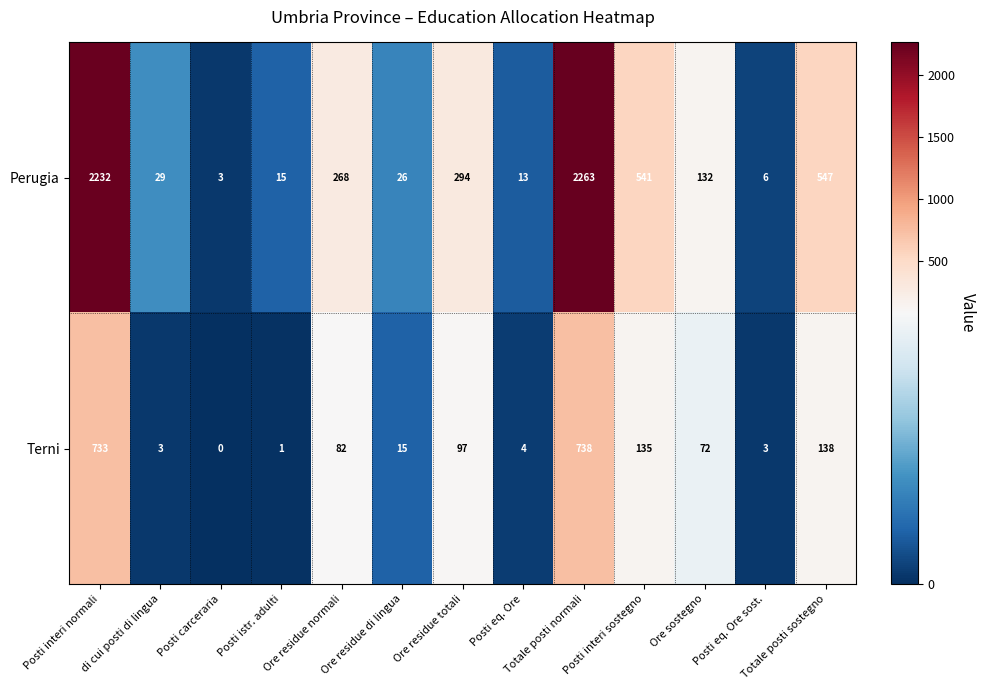

What is the difference between the Perugia values at Posti eq. Ore and Posti carceraria?

10